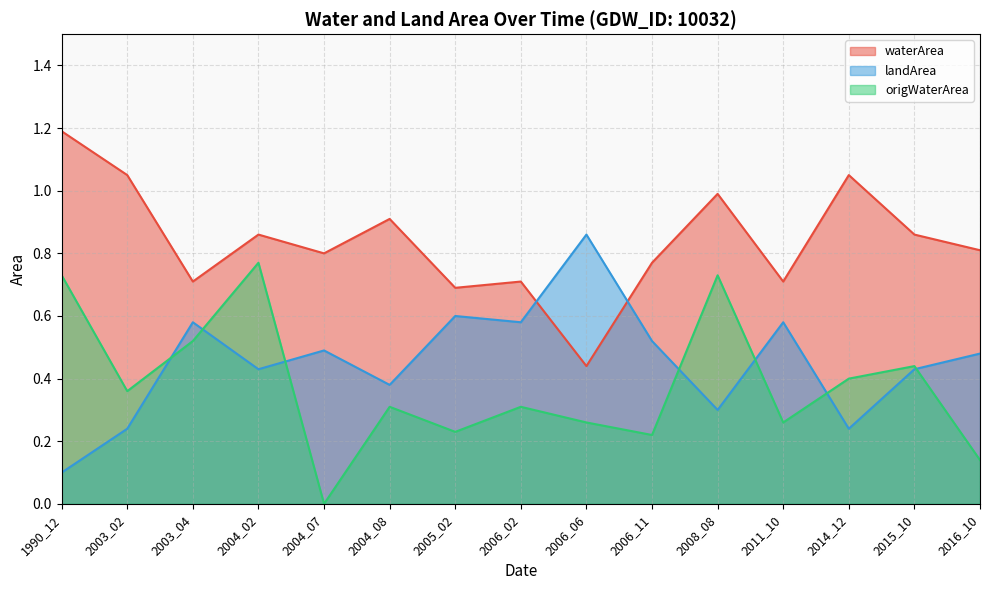

List the series in order of their peak value, lowest first.

origWaterArea, landArea, waterArea